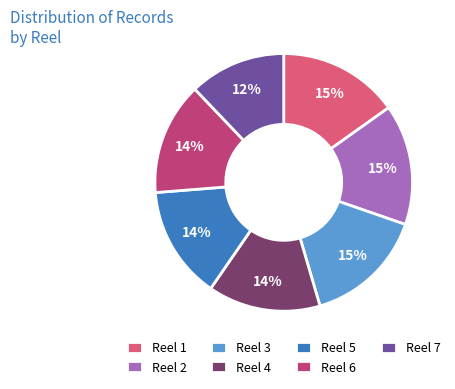

To the nearest percent, what is the difference between the largest and smallest slice percentages?

3%